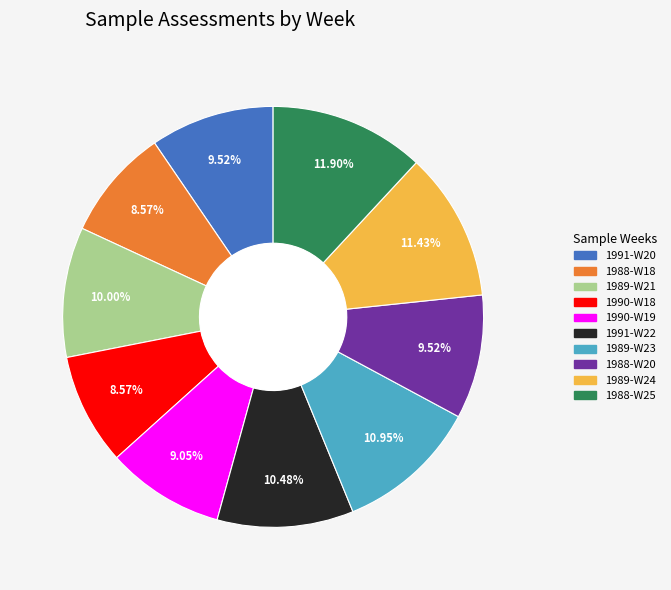

Which has a higher value, 1989-W23 or 1990-W18?

1989-W23